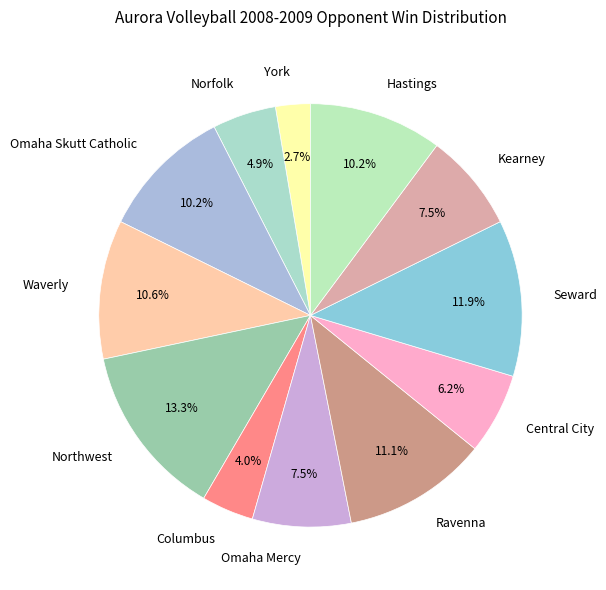

How many segments does this pie chart have?

12